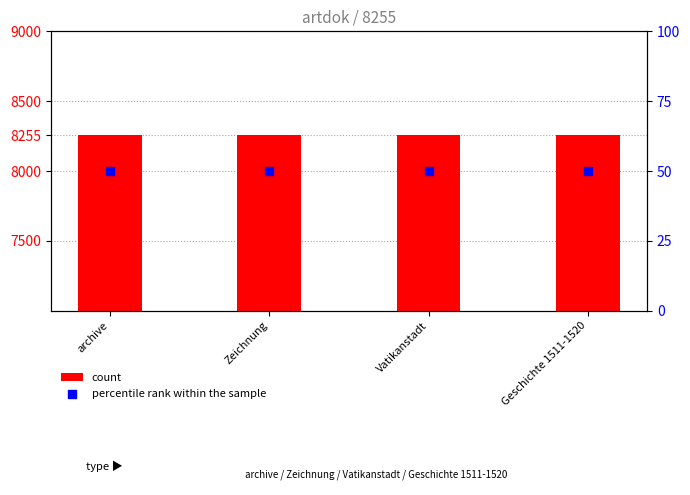

Is the value of percentile rank within the sample at Geschichte 1511-1520 greater than the value of count at Zeichnung?

No